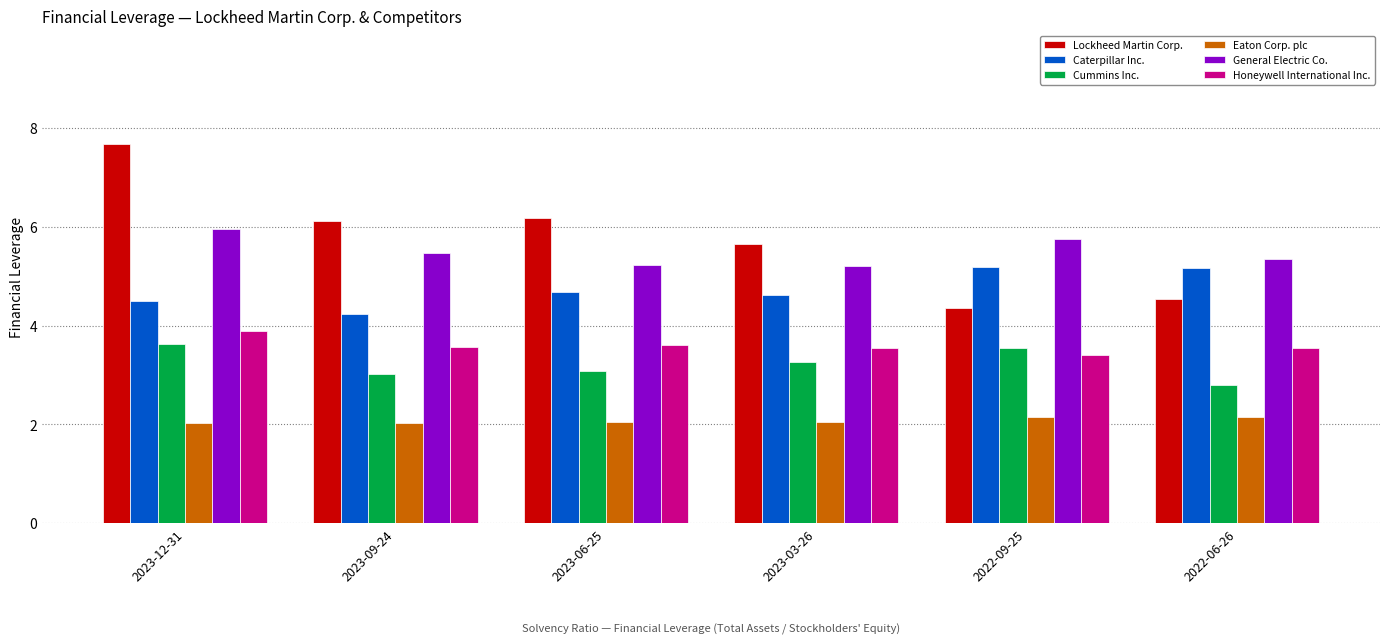

What is the label of the 3rd bar from the right?

2023-03-26